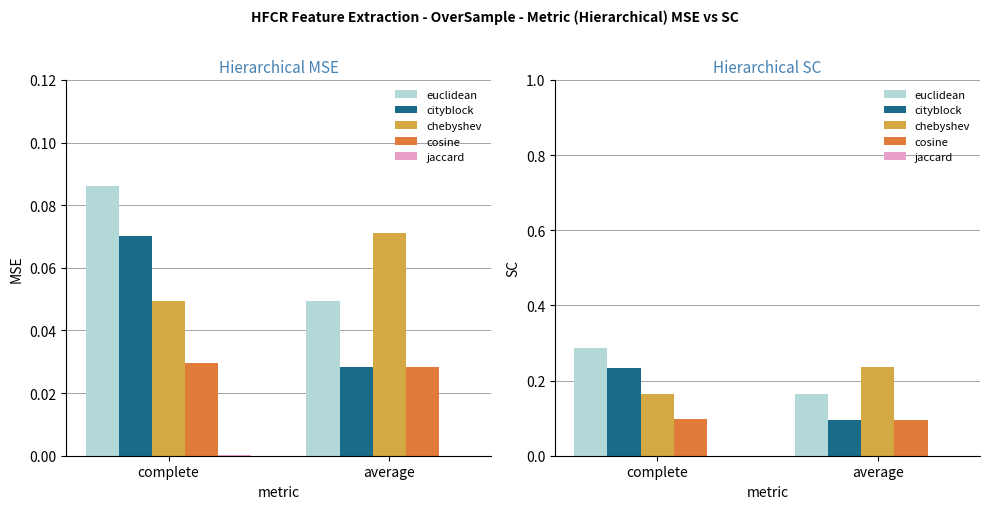

Does the chart contain stacked bars?

No